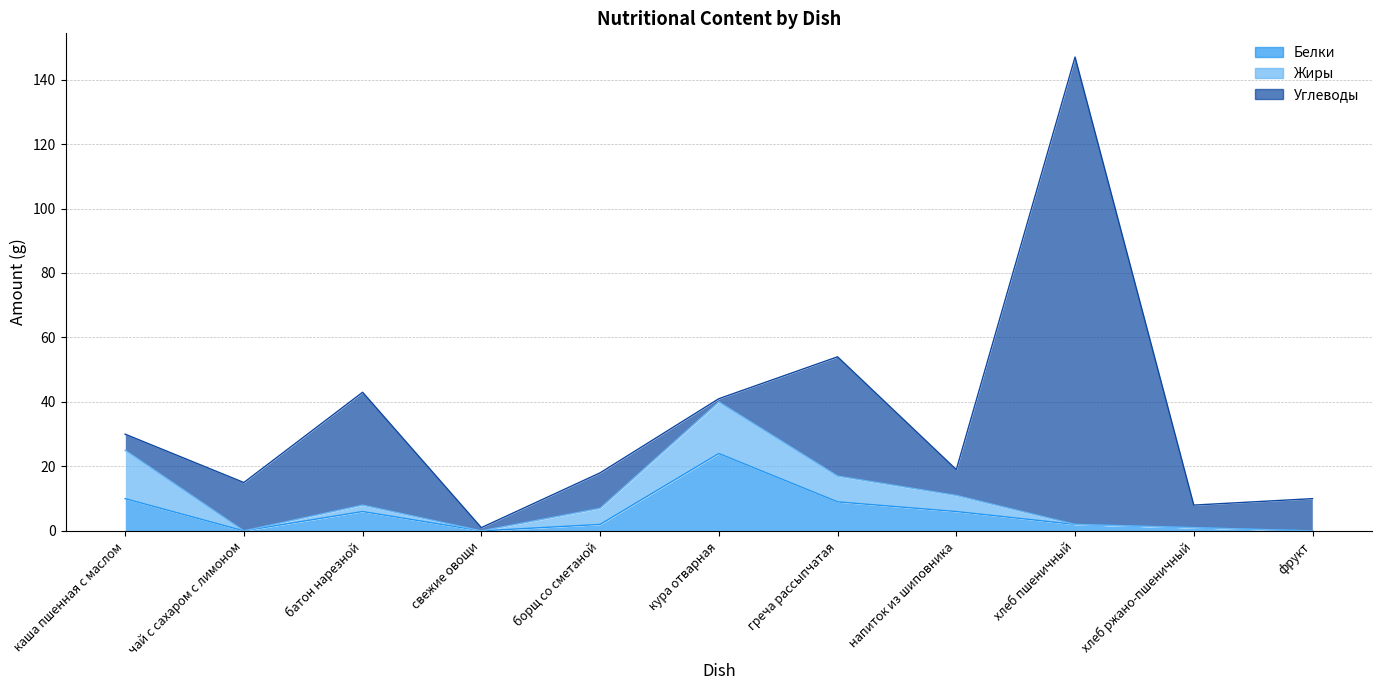

The value of Белки at фрукт is 0. True or false?

True